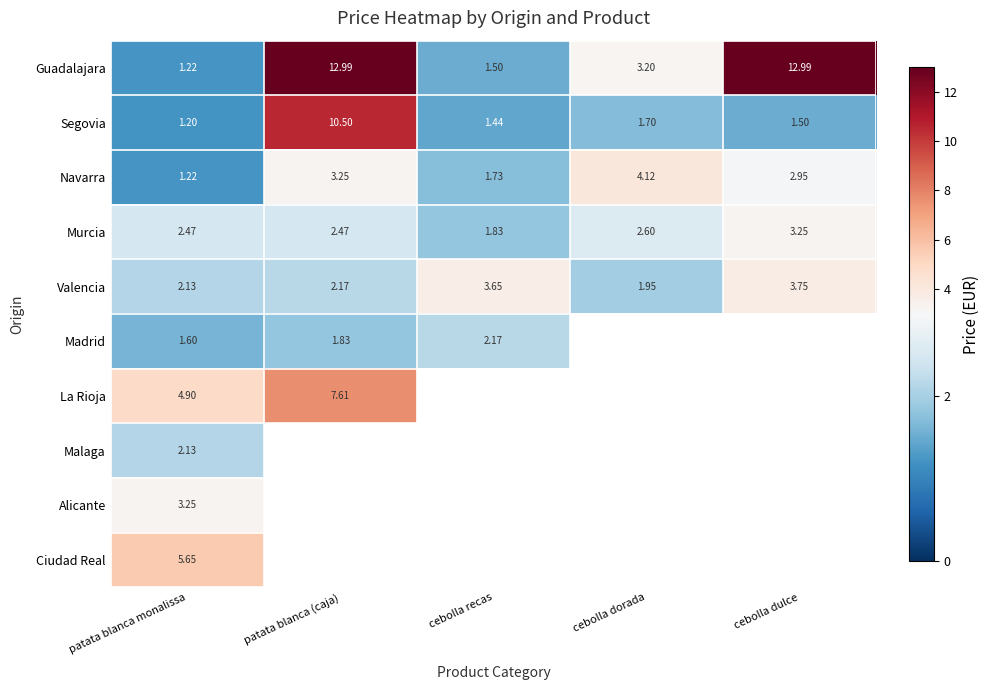

At which label does Segovia reach its minimum?

patata blanca monalissa